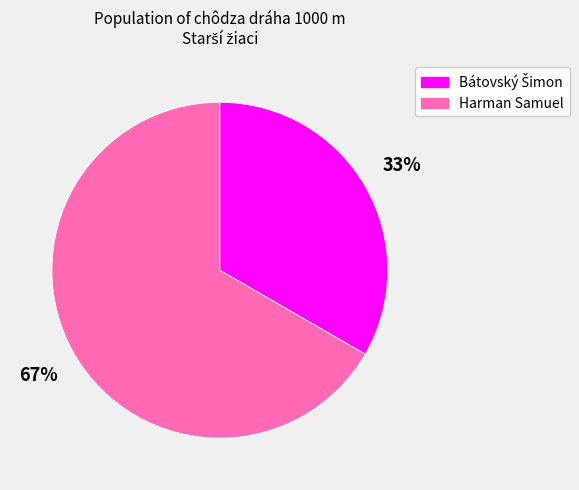

Which category has the biggest portion of the pie?

Harman Samuel